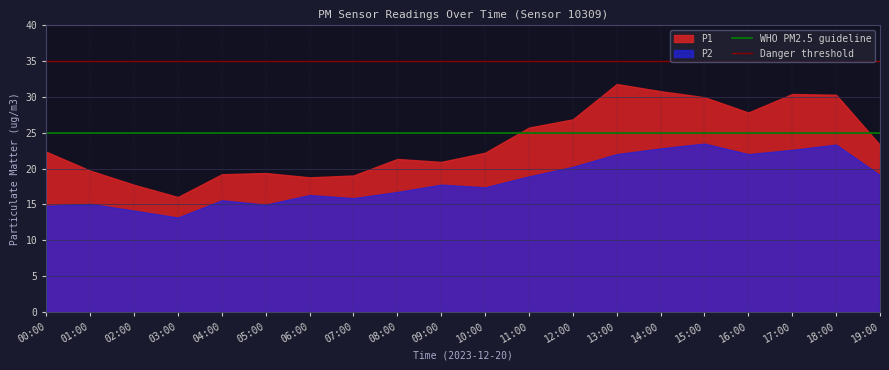

Which series has the largest total across all categories?

P1